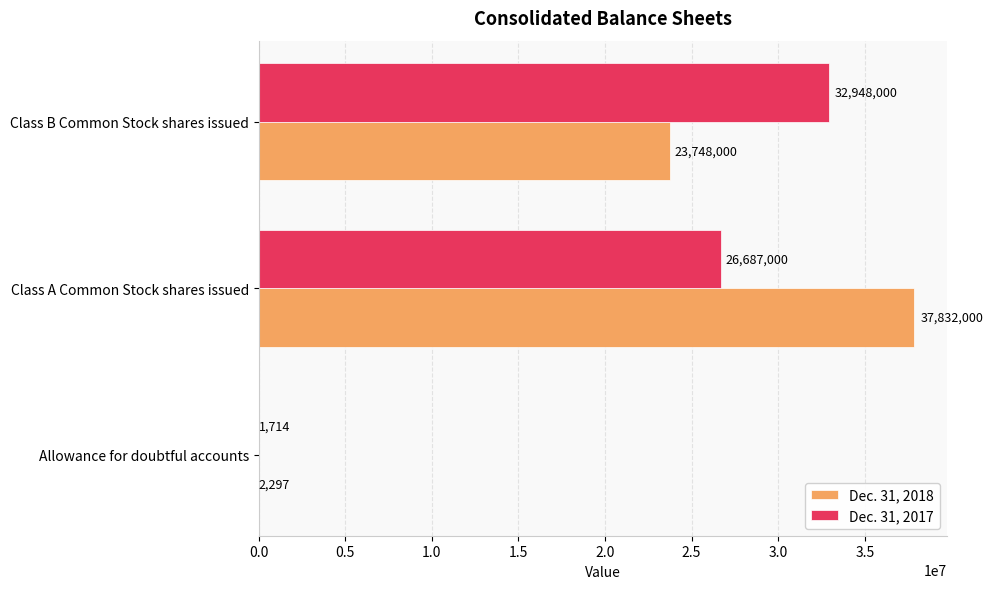

What value does the Dec. 31, 2017 series have at Allowance for doubtful accounts?

1714